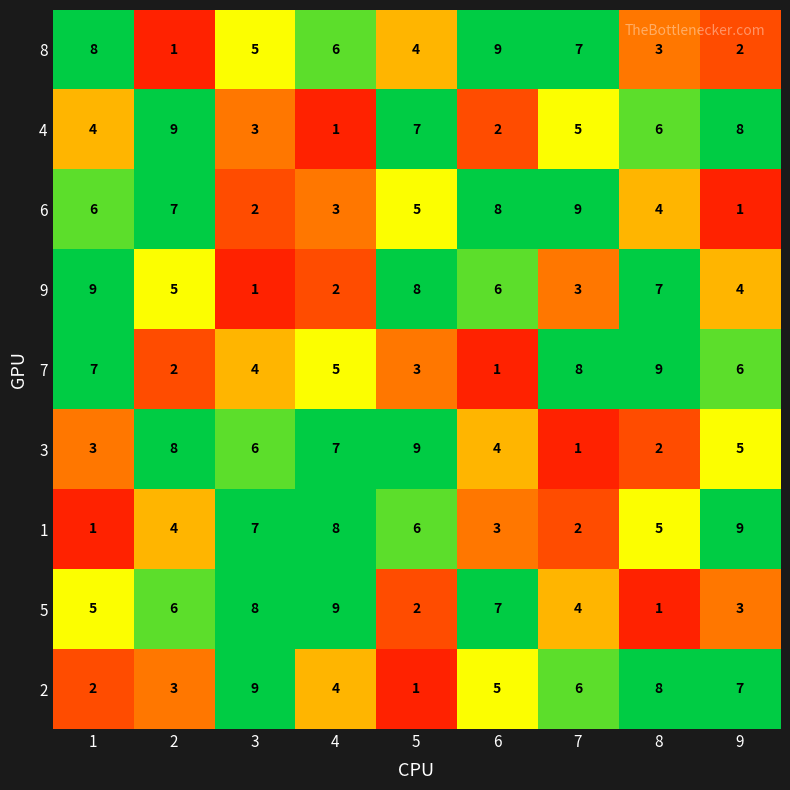

What is the total value across all series at 7?

45